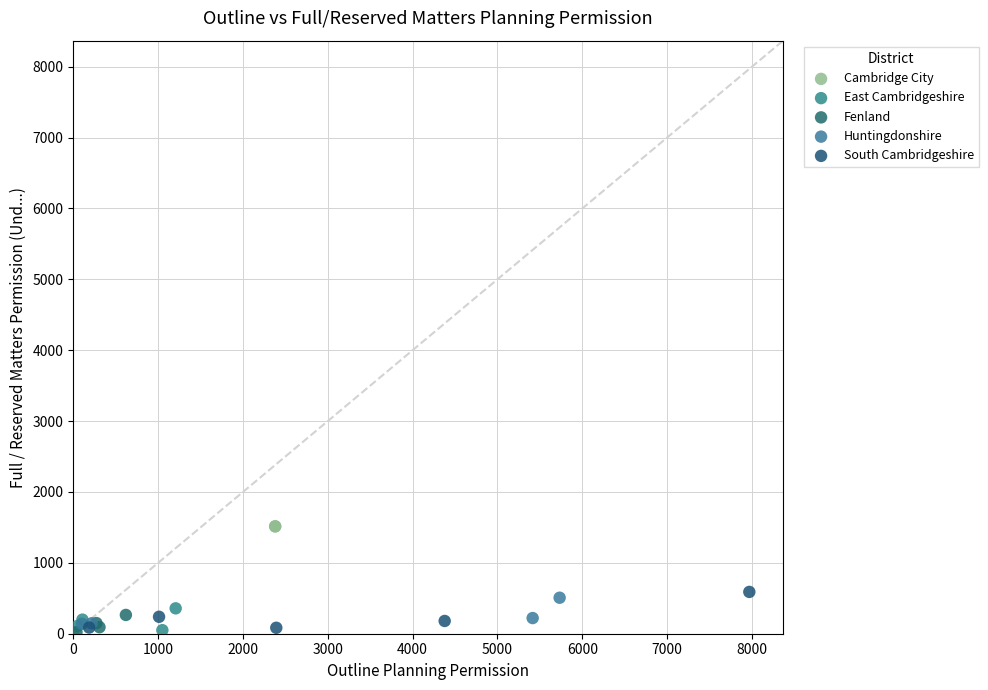

Which series has the widest spread of Y values?

Cambridge City